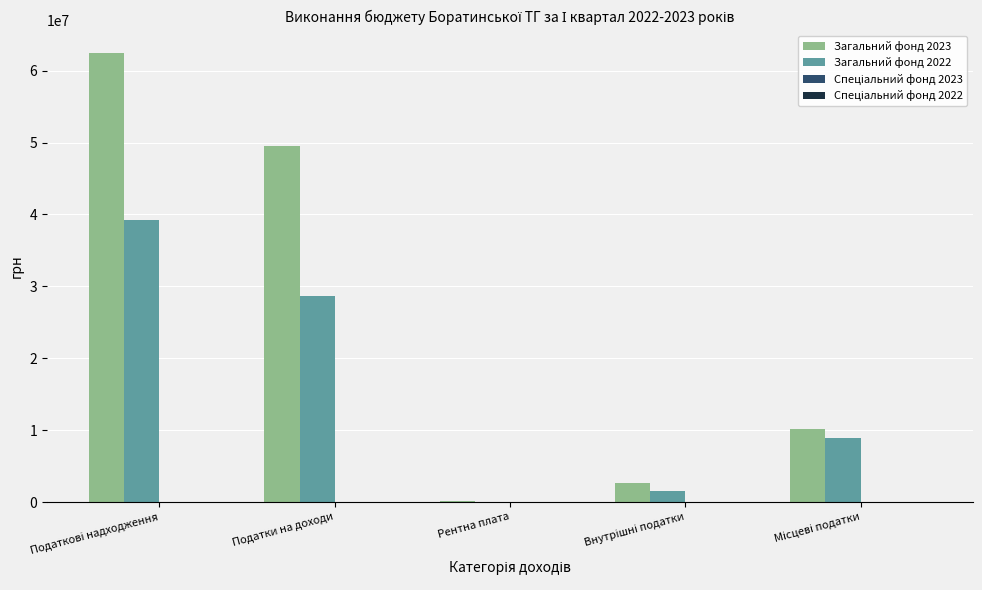

What is the maximum value shown in the chart?

62450539.8